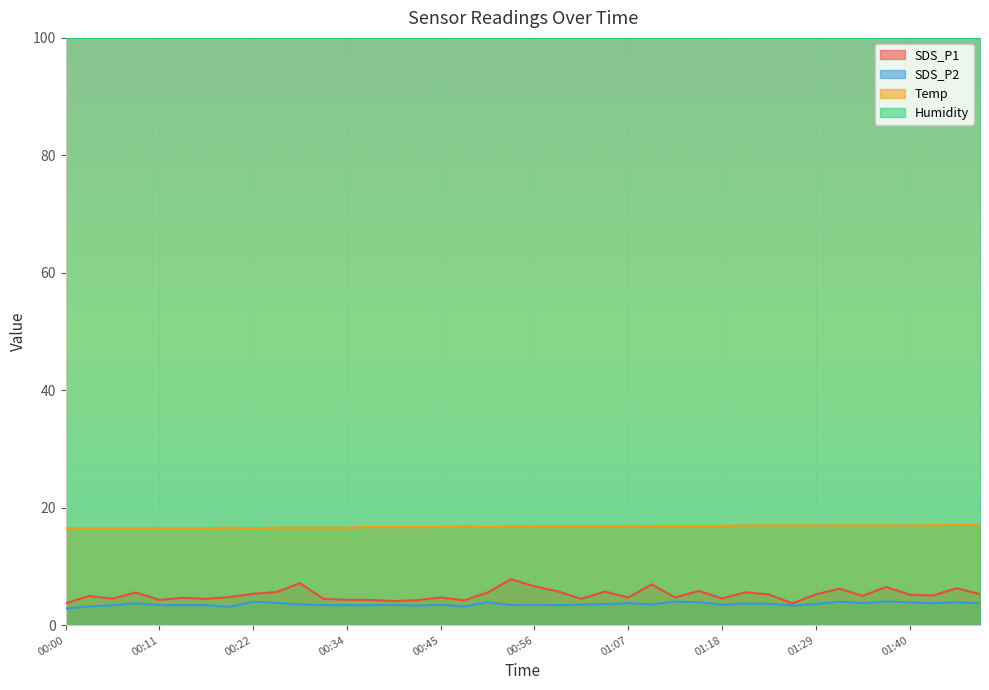

In SDS_P1, how many points are lower than both neighbors (excluding endpoints)?

12